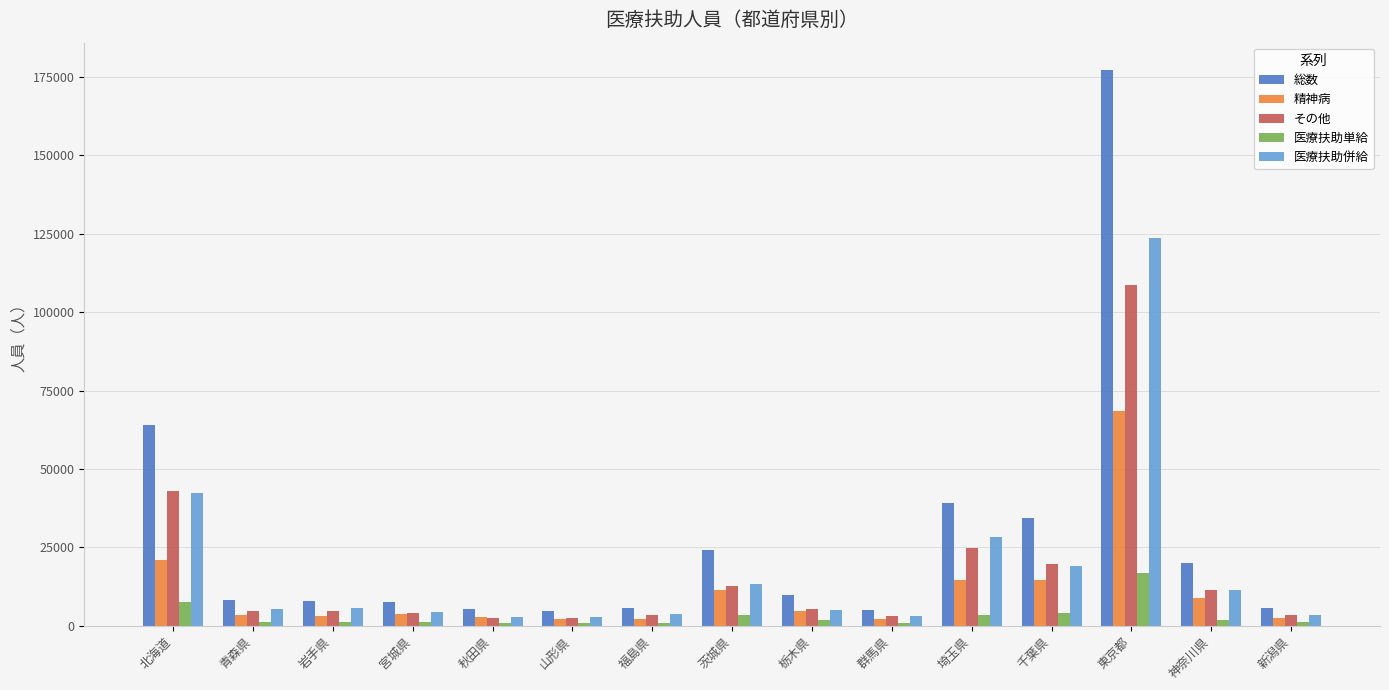

Which series has the largest total across all categories?

総数